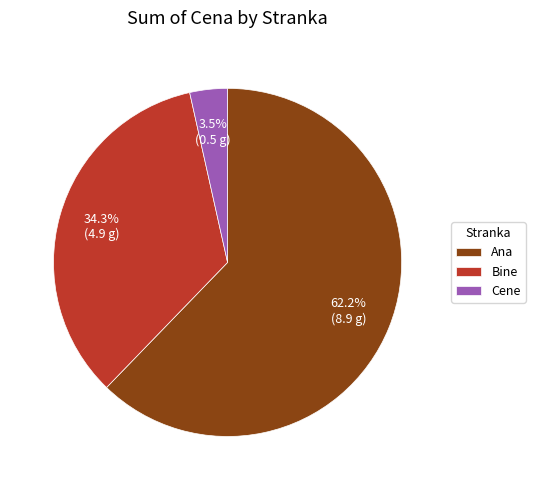

What is the smallest slice in the pie chart?

Cene